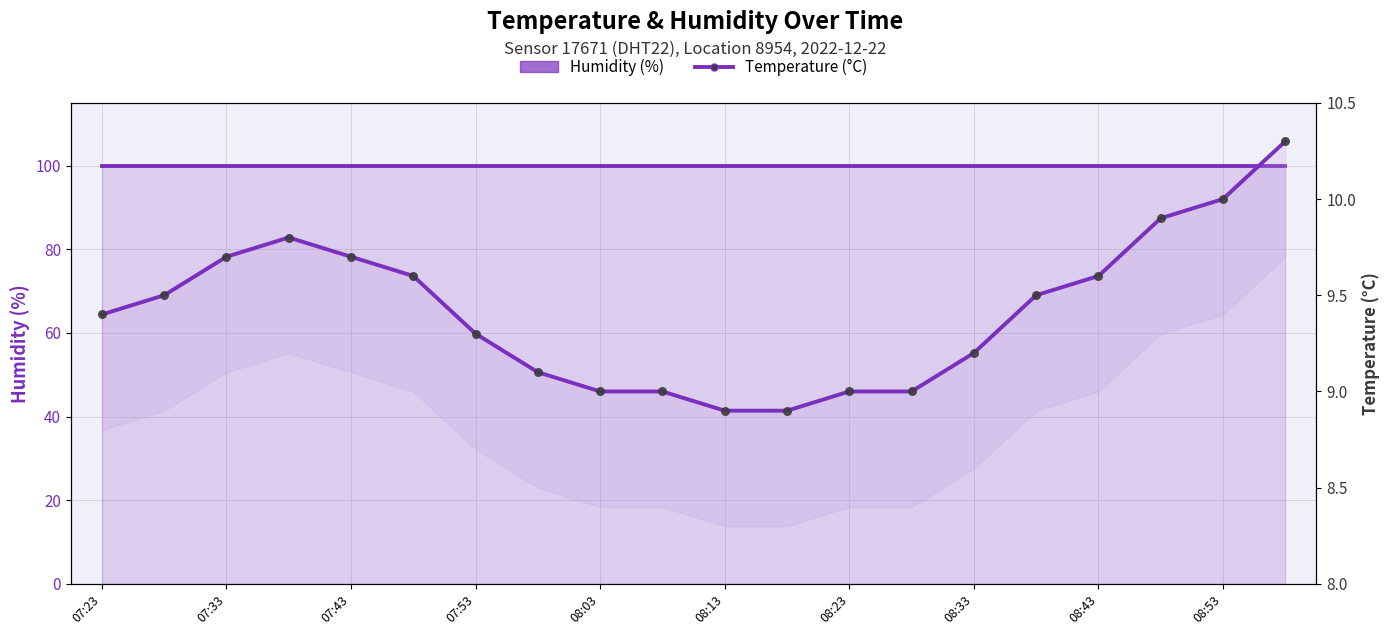

What is the total value across all series at 08:13?

108.8